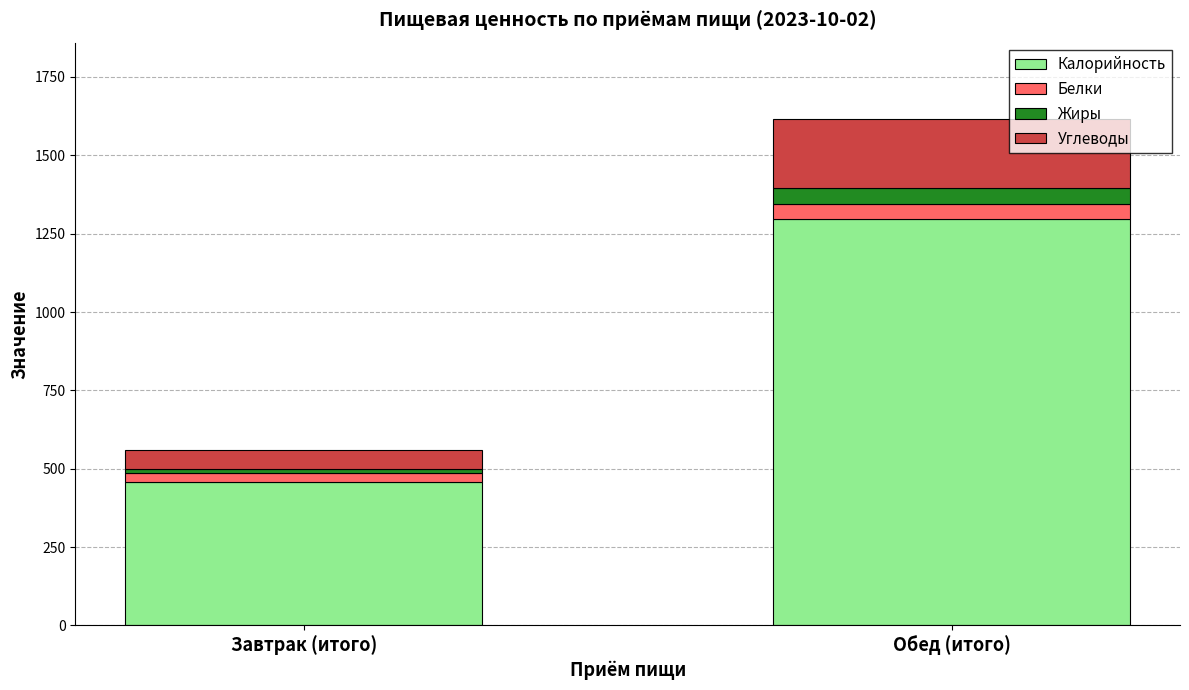

What is the sum of all Калорийность values?

1755